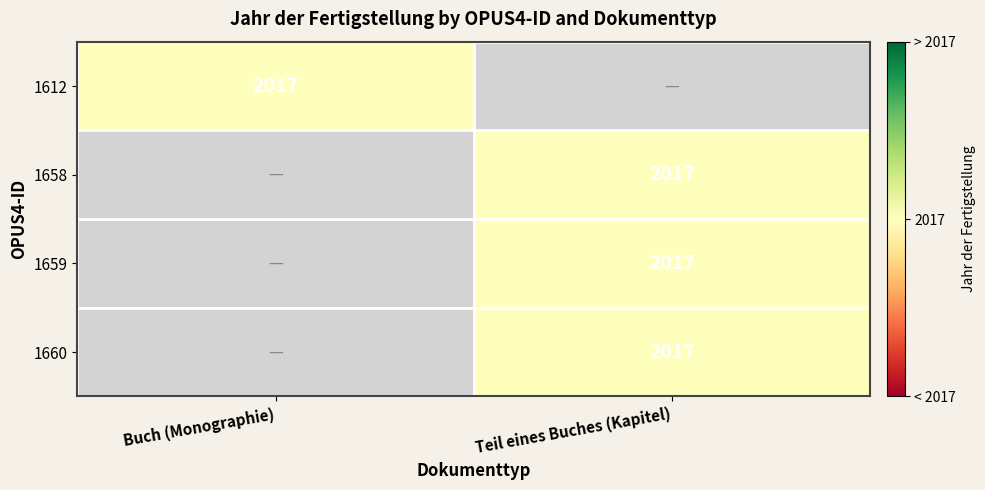

True or false: 1660 has a value of 2017 at Teil eines Buches (Kapitel).

True